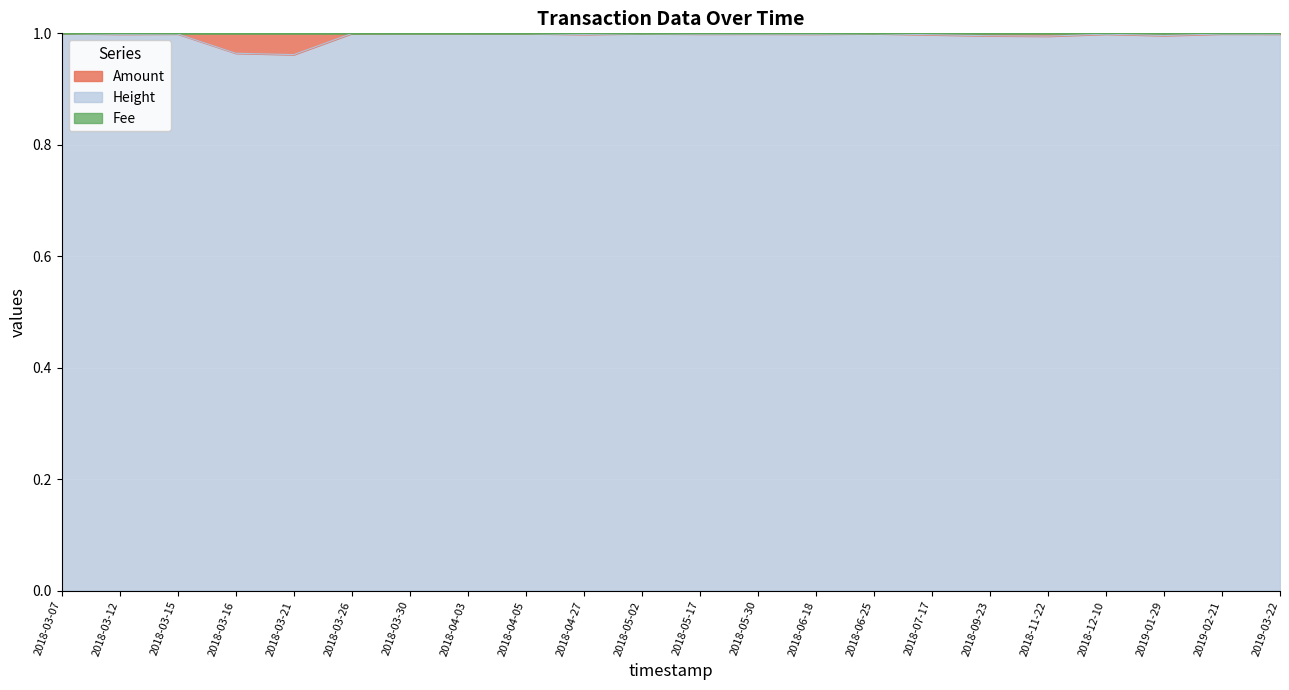

Which series changed the most between 2018-05-30 and 2018-07-17?

Amount